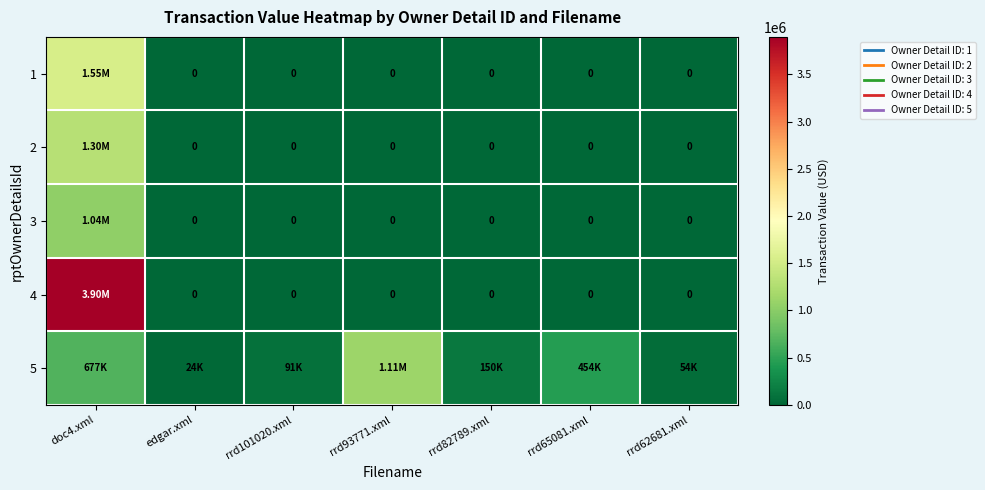

What is the average value of the 4 series?

556714